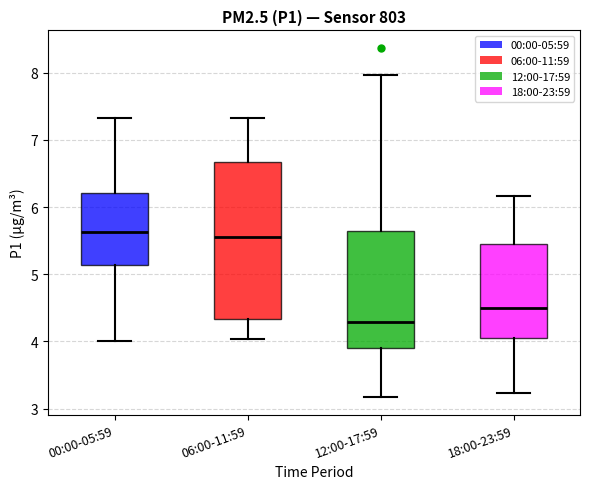

Comparing the boxes themselves (not the whiskers), which one is the tallest?

06:00-11:59